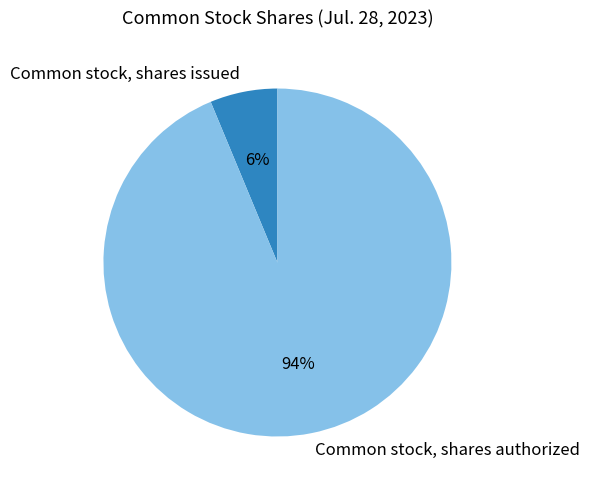

Which slice represents more than half of the pie?

Common stock, shares authorized